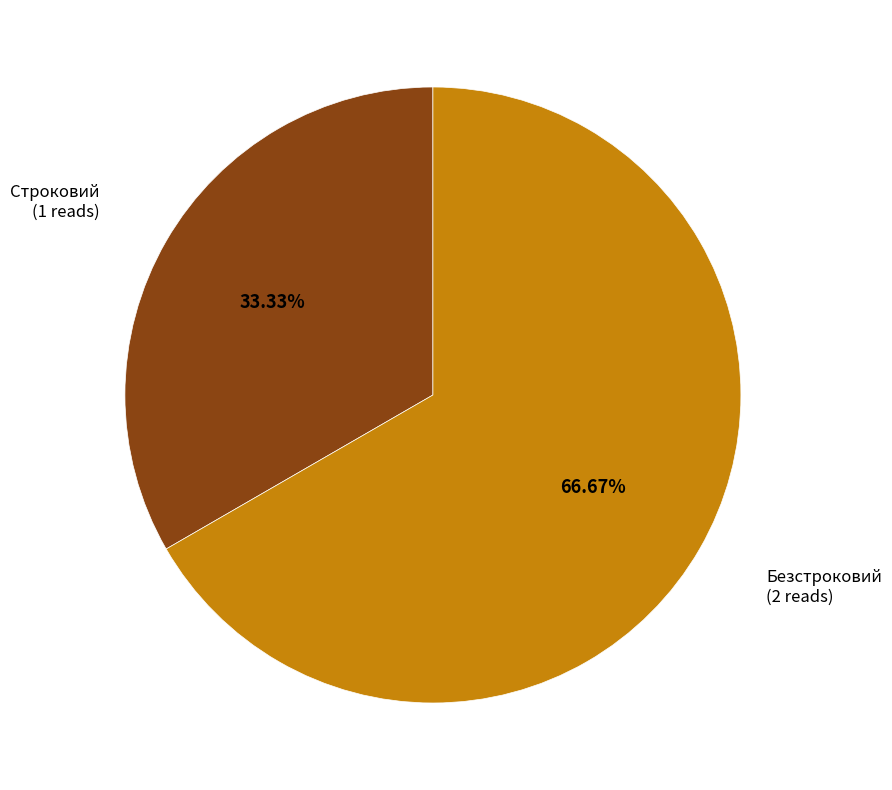

Is there a majority slice in this chart?

Yes